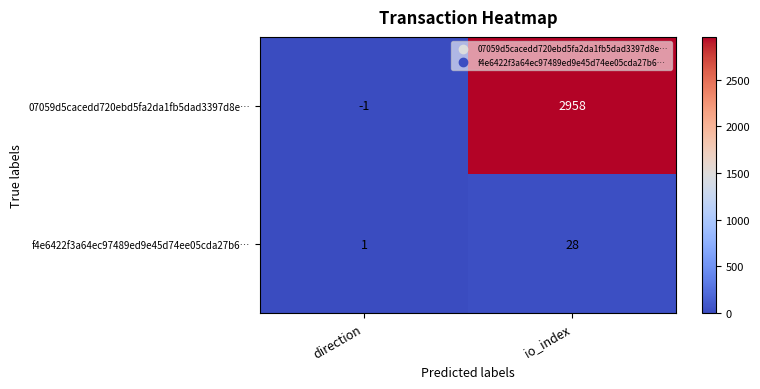

True or false: 07059d5cacedd720ebd5fa2da1fb5dad3397d8e… has a value of -1 at direction.

True